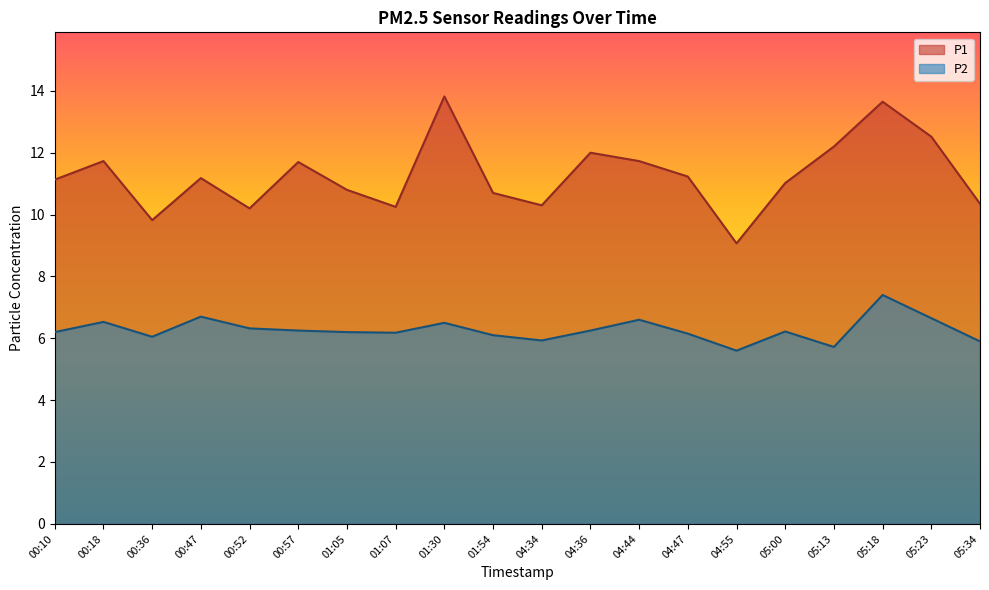

What value does the P2 series have at 05:13?

5.7